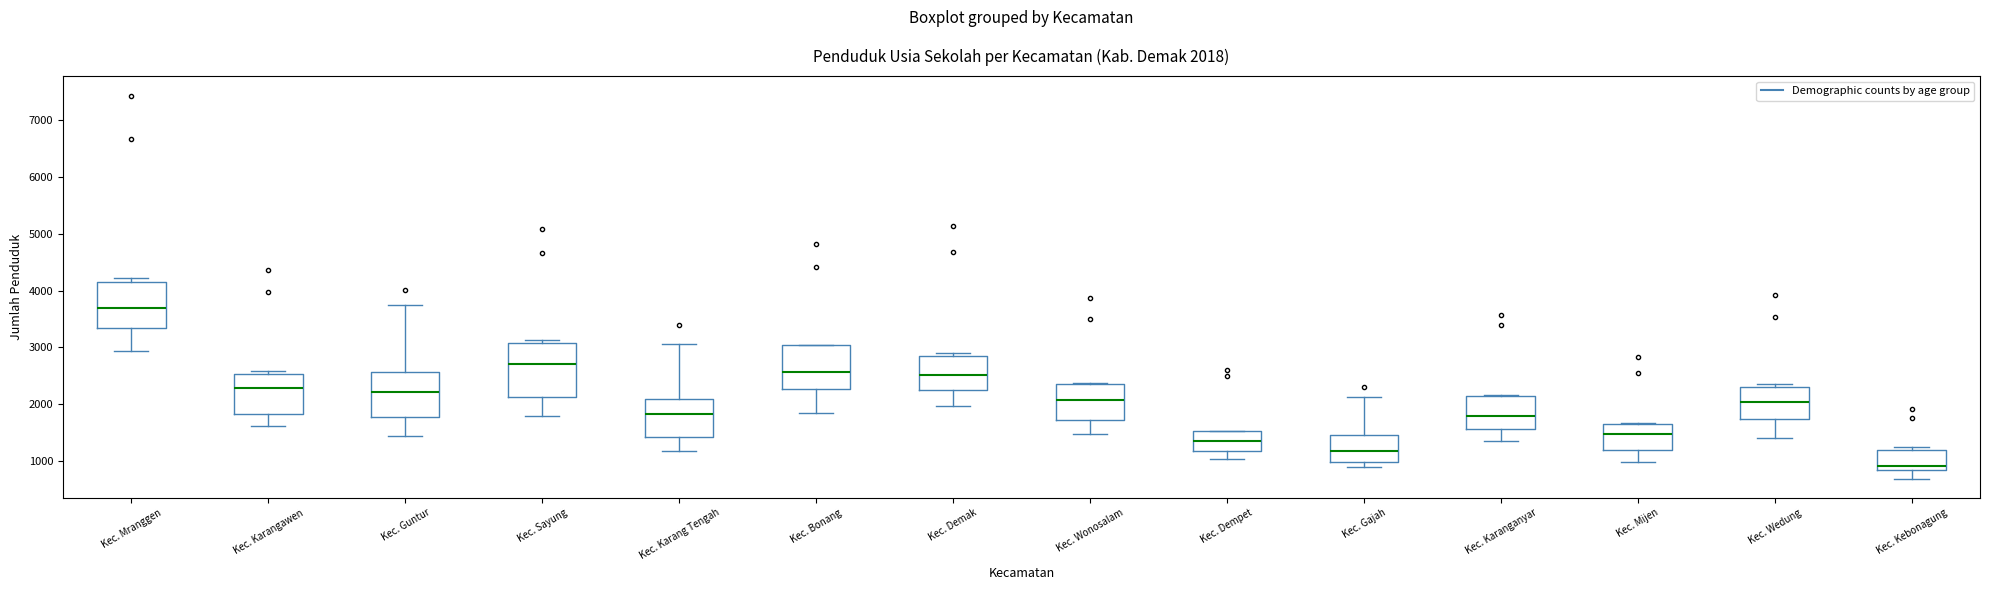

Comparing the boxes themselves (not the whiskers), which one is the tallest?

Kec. Sayung